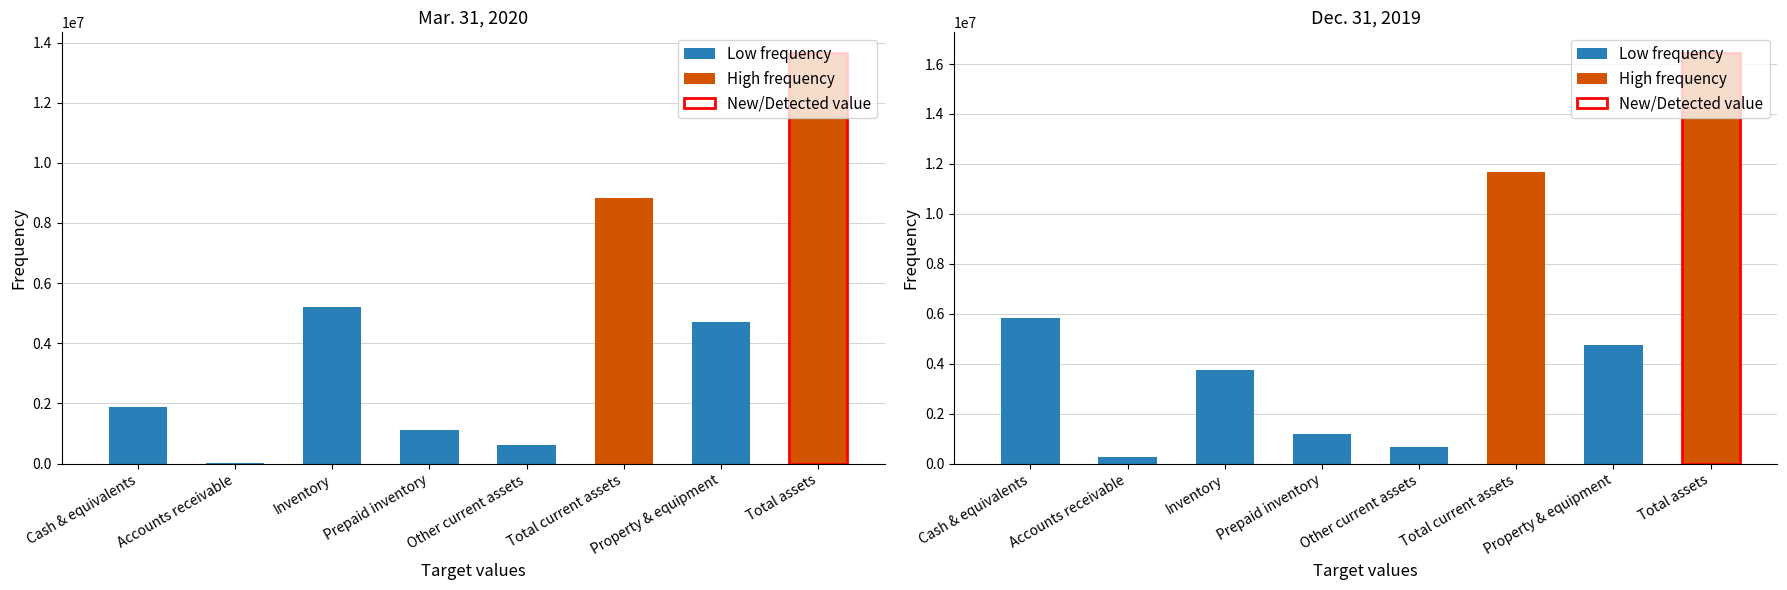

The Dec. 31, 2019 series shows 16445733 at Total assets. True or false?

True